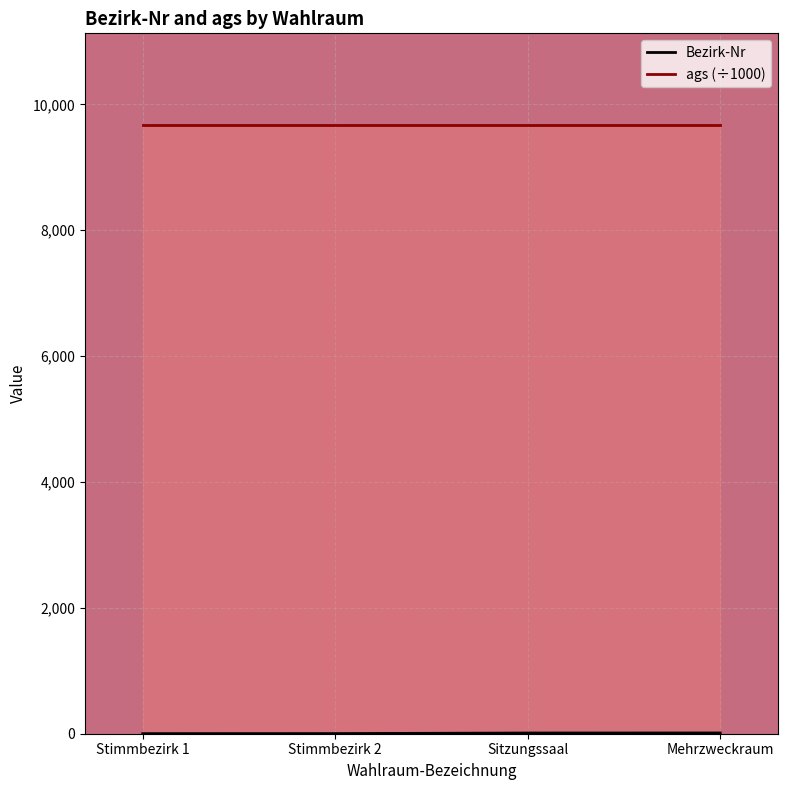

What is the difference between the second highest and minimum values?

10